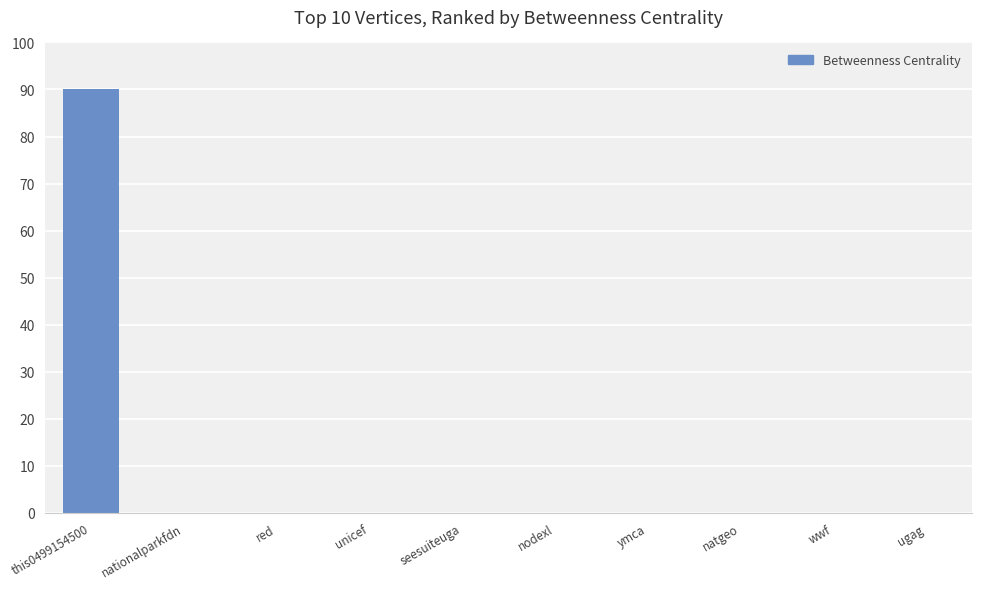

Count the number of data series in this chart.

1